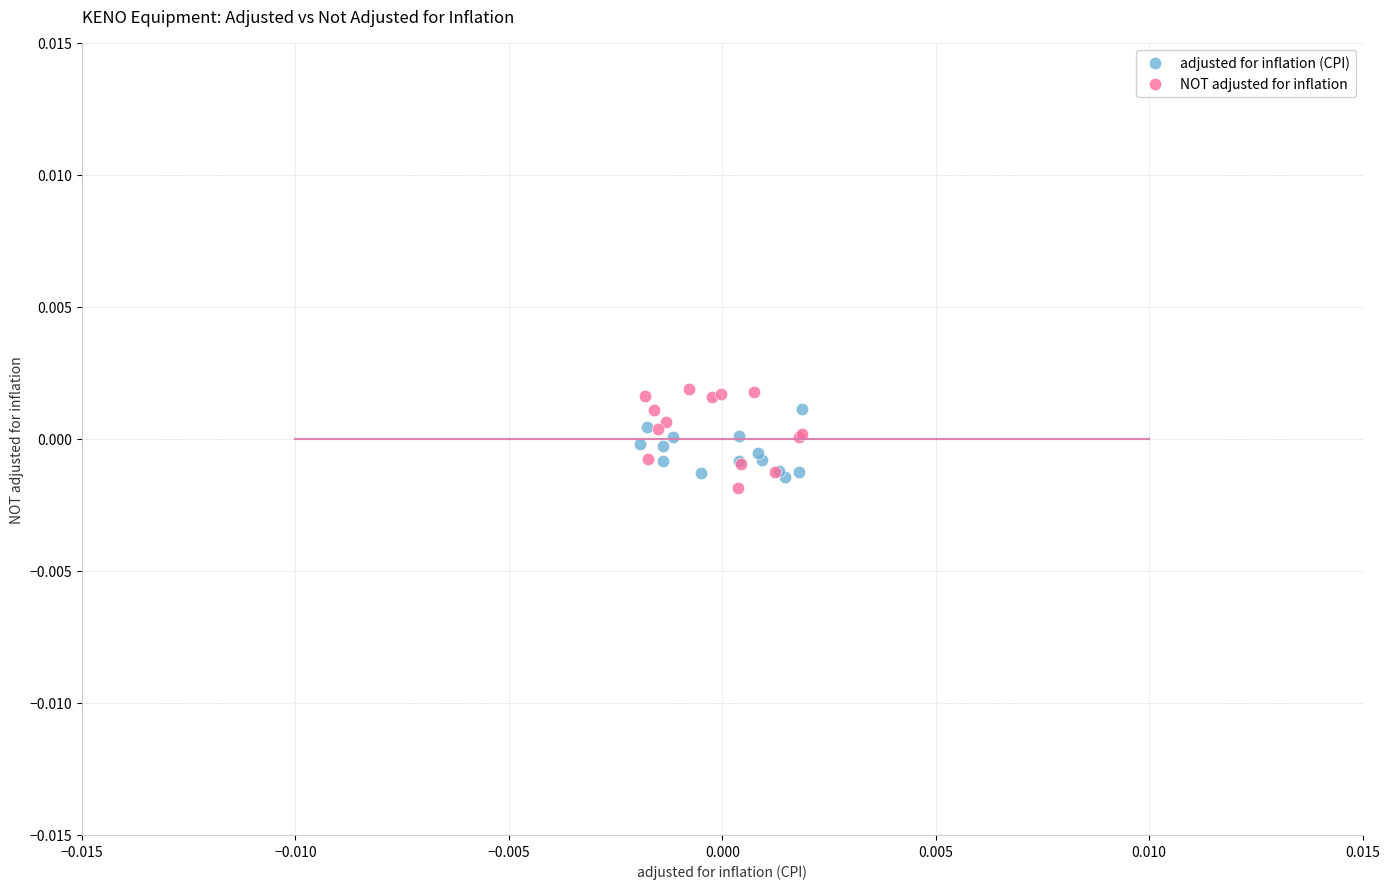

What are all the series names shown in the legend?

adjusted for inflation (CPI), NOT adjusted for inflation